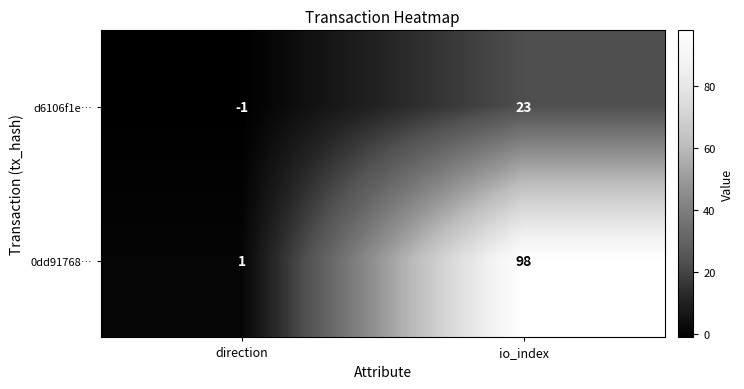

Reading right to left, transcribe all the data shown in this chart.

d6106f1e…: io_index=23	direction=-1
0dd91768…: io_index=98	direction=1